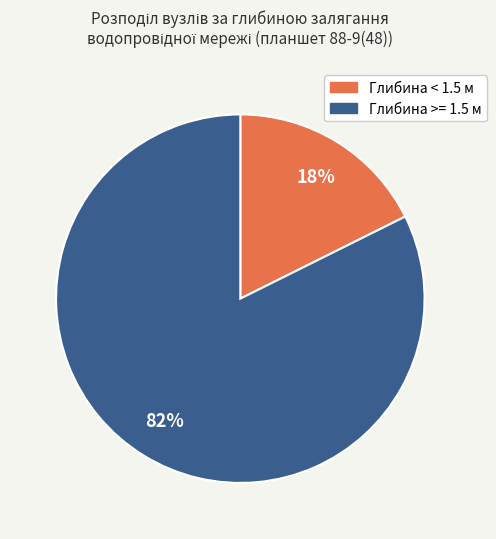

Rank the categories by value from highest to lowest.

Глибина >= 1.5 м, Глибина < 1.5 м